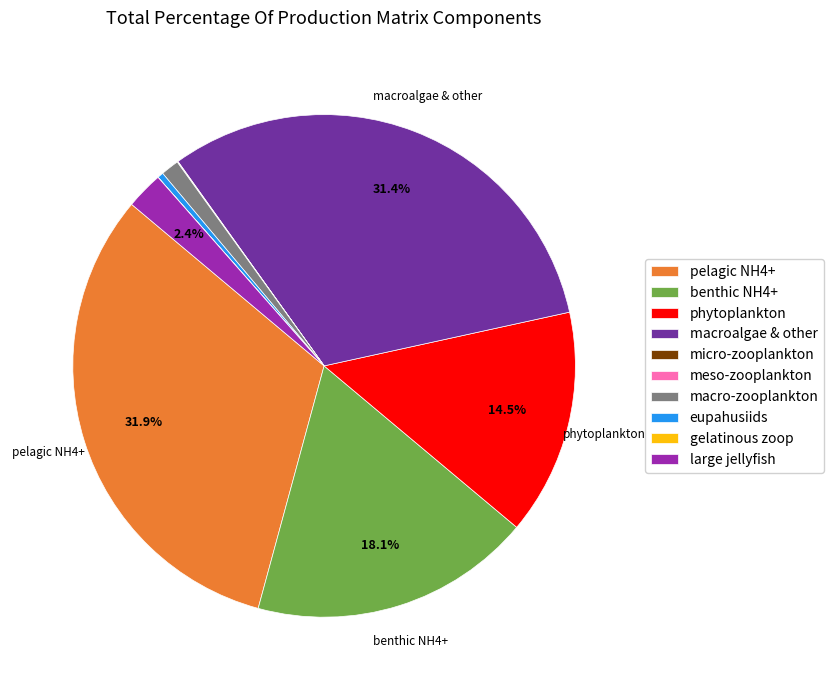

Does benthic NH4+ represent more than half of the total?

No